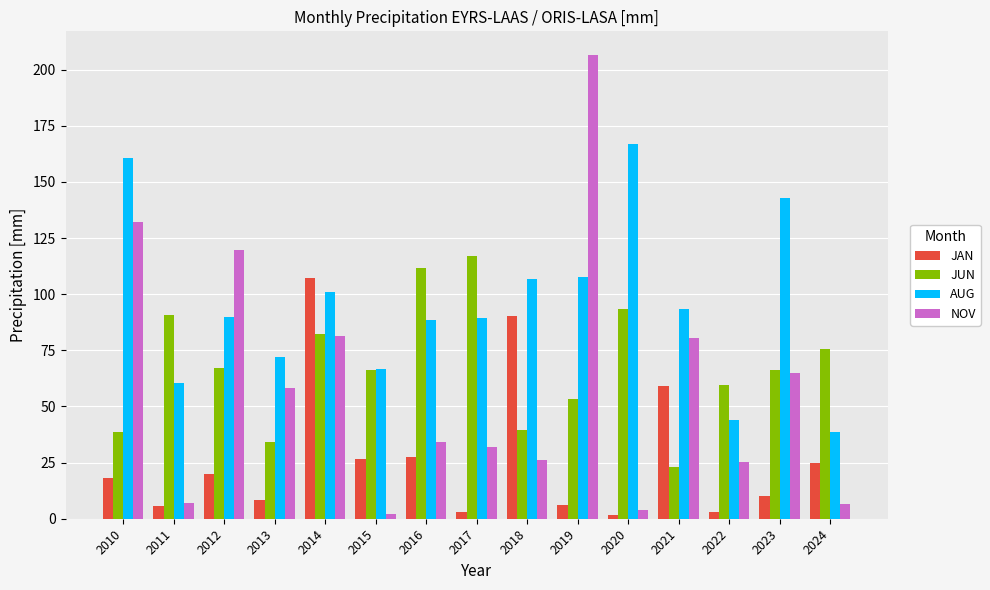

What is the approximate value of JAN at 2024?

25.0